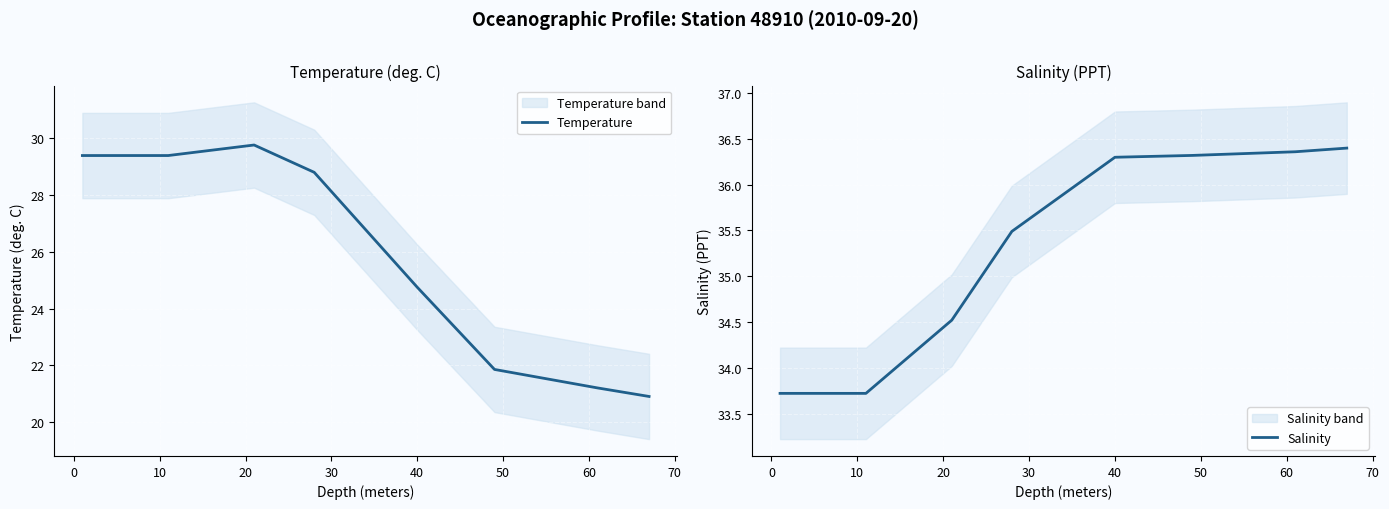

What is the maximum value shown in the chart?

36.4